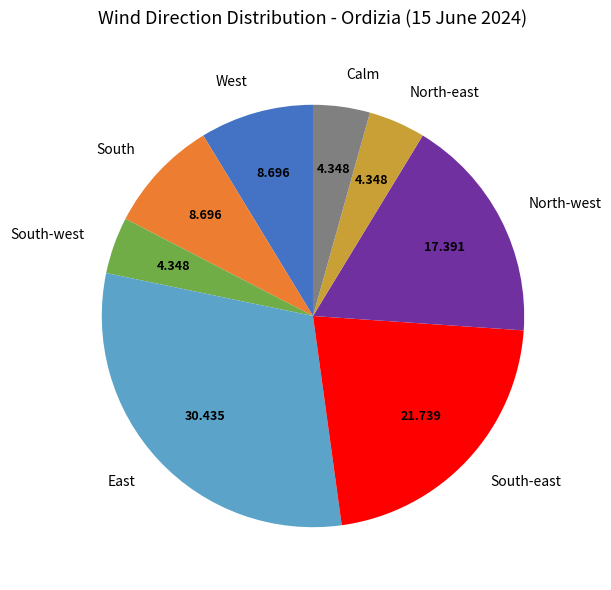

Is West the majority of the pie?

No